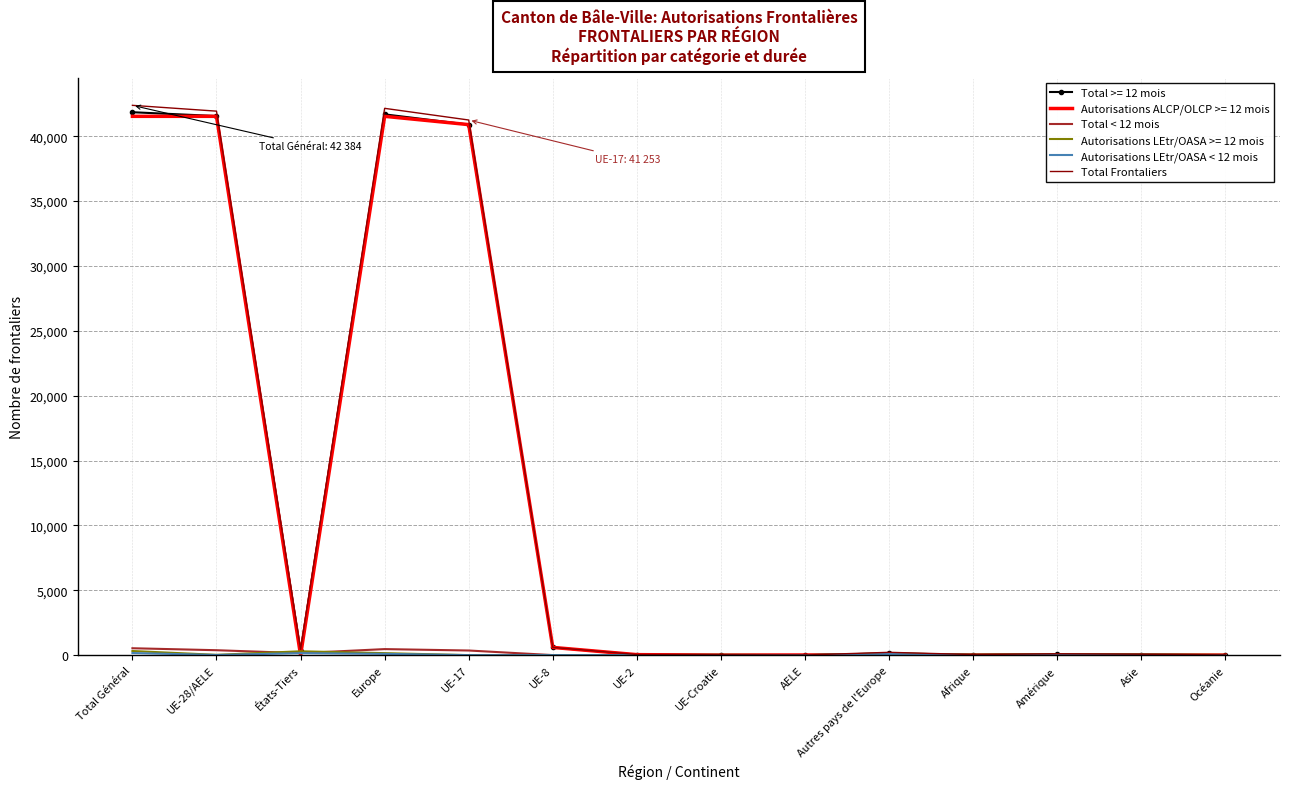

The Autorisations ALCP/OLCP >= 12 mois series shows 0 at Océanie. True or false?

True